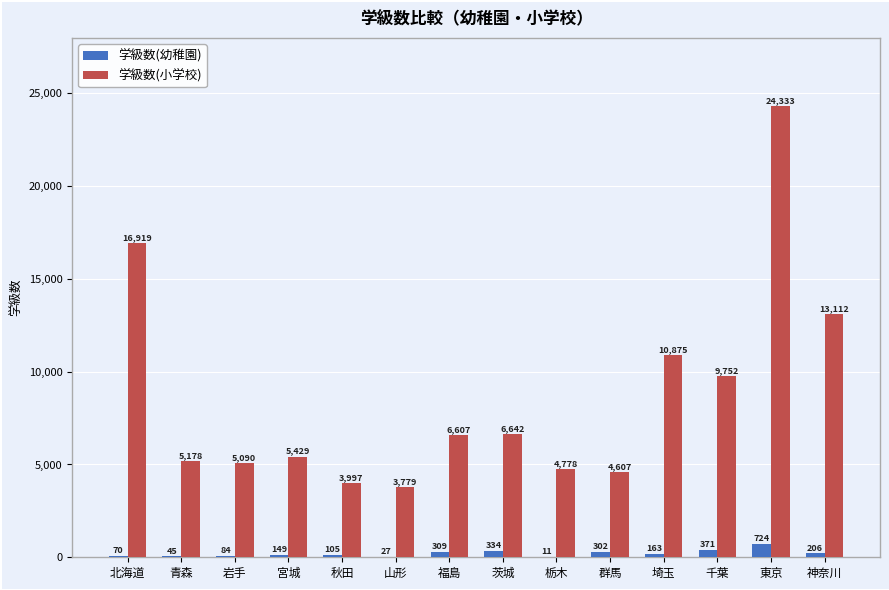

How many distinct data groups are displayed?

2